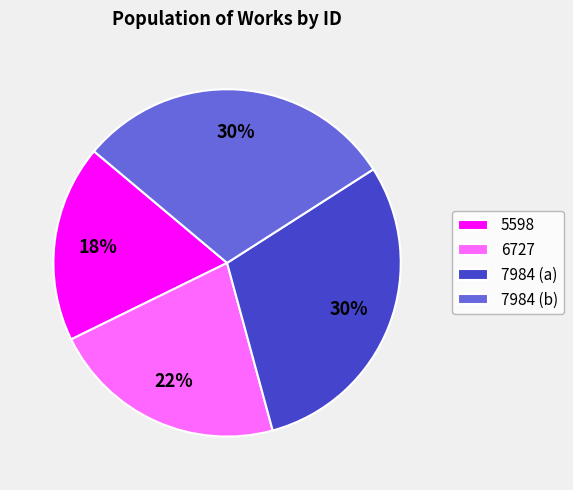

To the nearest percent, what is the average slice percentage?

25%